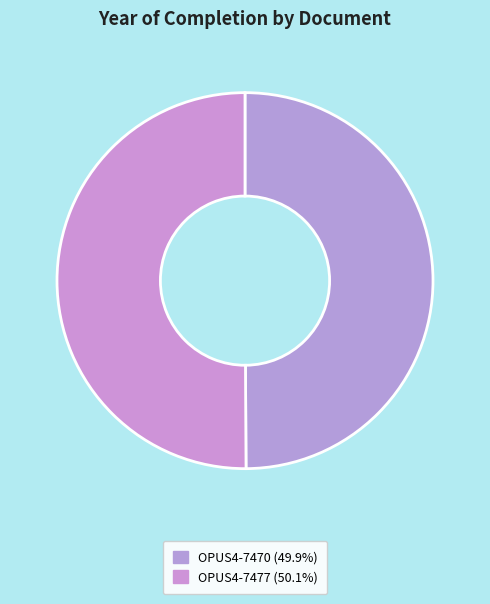

True or false: OPUS4-7477 accounts for 45% of the total.

False